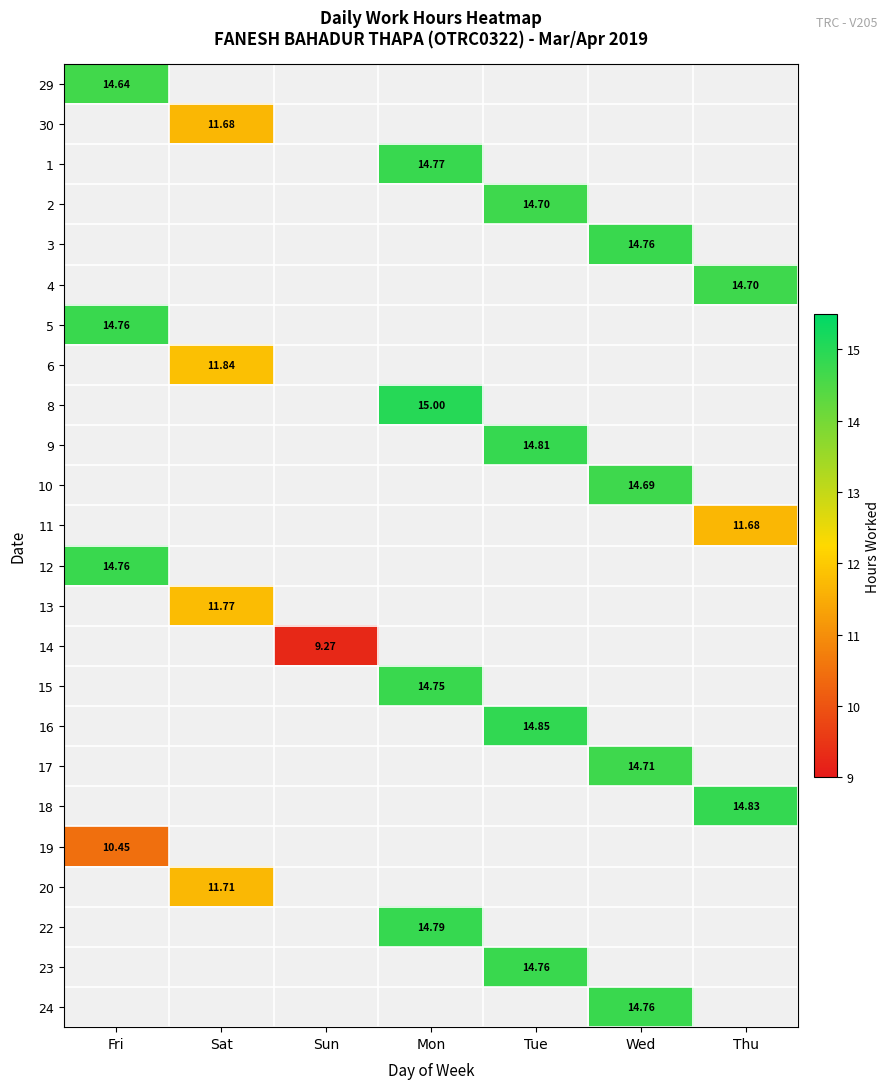

What is the difference between the maximum and minimum values in the 20 series?

11.7